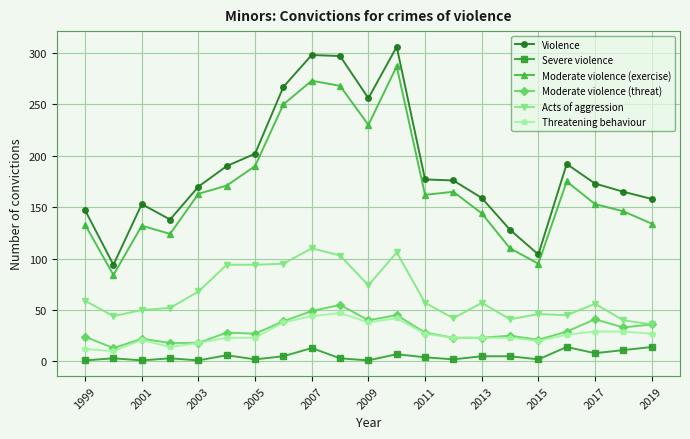

In Moderate violence (exercise), how many points are lower than both neighbors (excluding endpoints)?

5